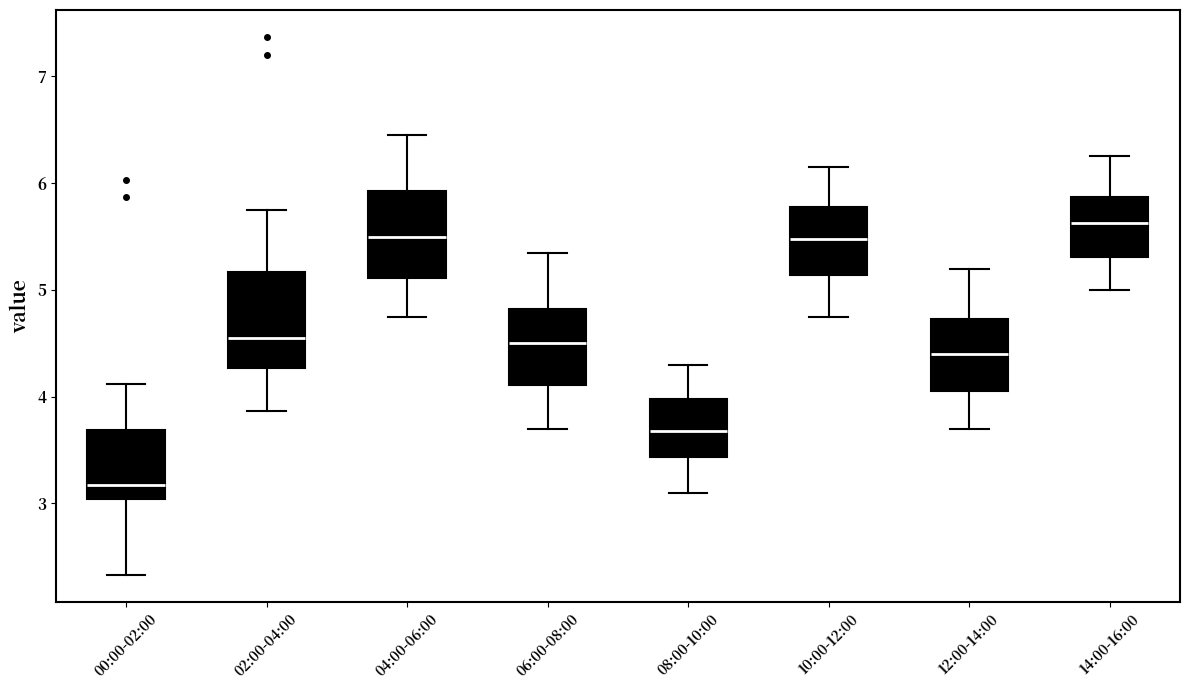

Reading left to right, transcribe this box plot: for each box, give where its median line is, the range the box spans, and where its two whiskers end, as read against the y-axis. The values are not printed on the chart, so give them approximately, as read against the axis.

00:00-02:00: median 3.2, box 3.0 to 3.7, whiskers 2.3 to 4.1
02:00-04:00: median 4.6, box 4.3 to 5.2, whiskers 3.9 to 5.8
04:00-06:00: median 5.5, box 5.1 to 5.9, whiskers 4.8 to 6.5
06:00-08:00: median 4.5, box 4.1 to 4.8, whiskers 3.7 to 5.4
08:00-10:00: median 3.7, box 3.4 to 4.0, whiskers 3.1 to 4.3
10:00-12:00: median 5.5, box 5.1 to 5.8, whiskers 4.8 to 6.2
12:00-14:00: median 4.4, box 4.1 to 4.7, whiskers 3.7 to 5.2
14:00-16:00: median 5.6, box 5.3 to 5.9, whiskers 5.0 to 6.3